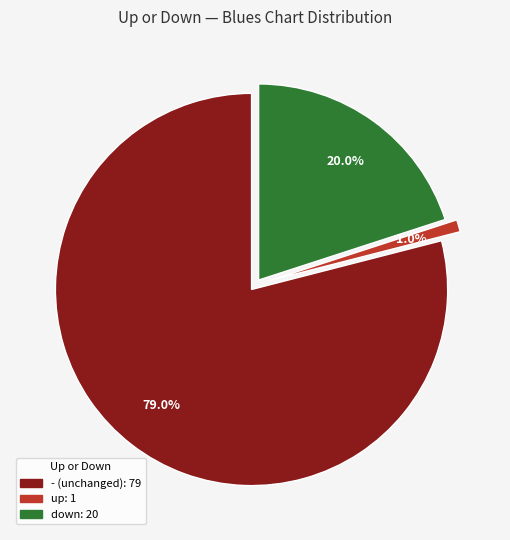

Is there any slice that represents more than half of the pie?

Yes